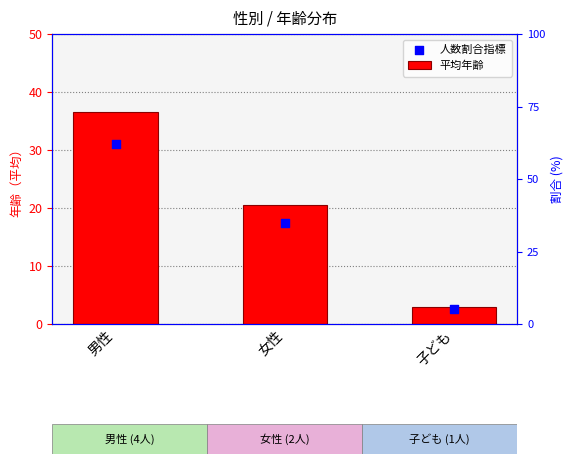

At which category is the sum across all series the highest?

男性